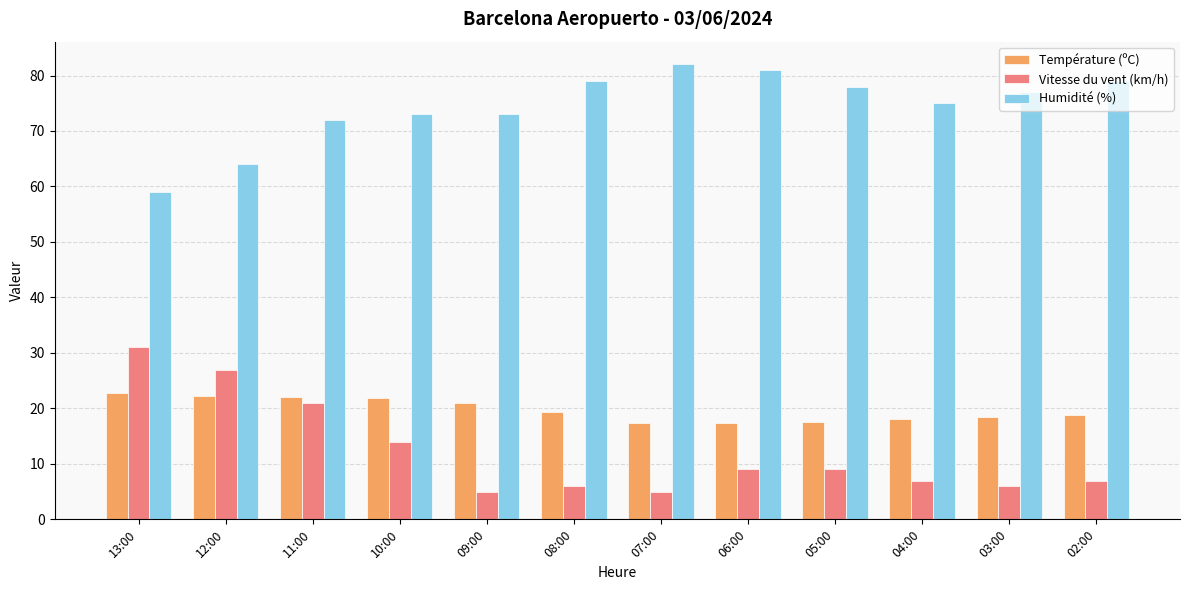

Are the bars horizontal?

No